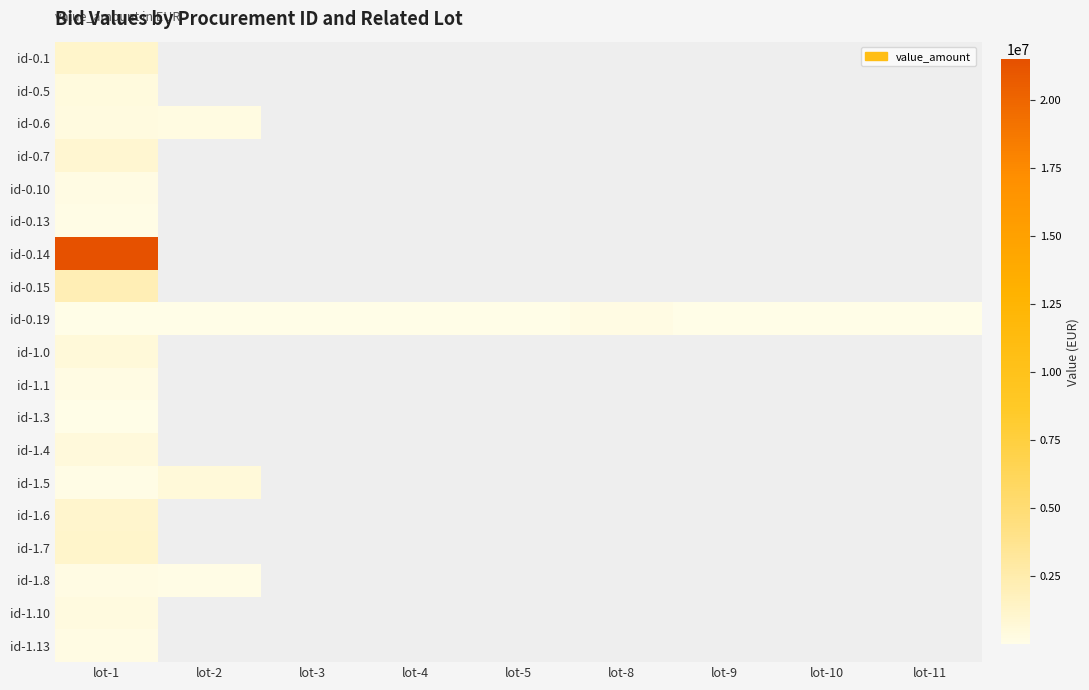

At which label does id-1.1 reach its minimum?

lot-1